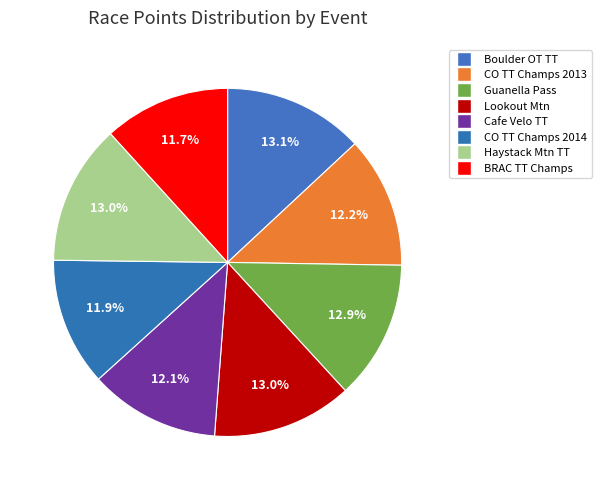

How many slices are in this pie chart?

8